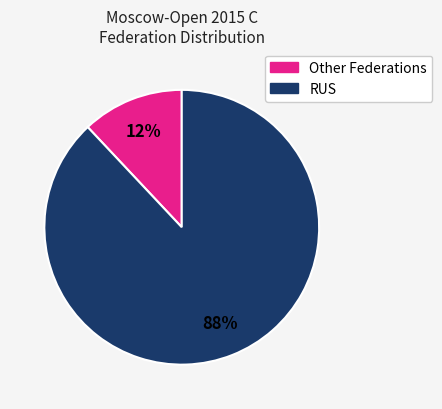

Is there any slice that represents more than half of the pie?

Yes